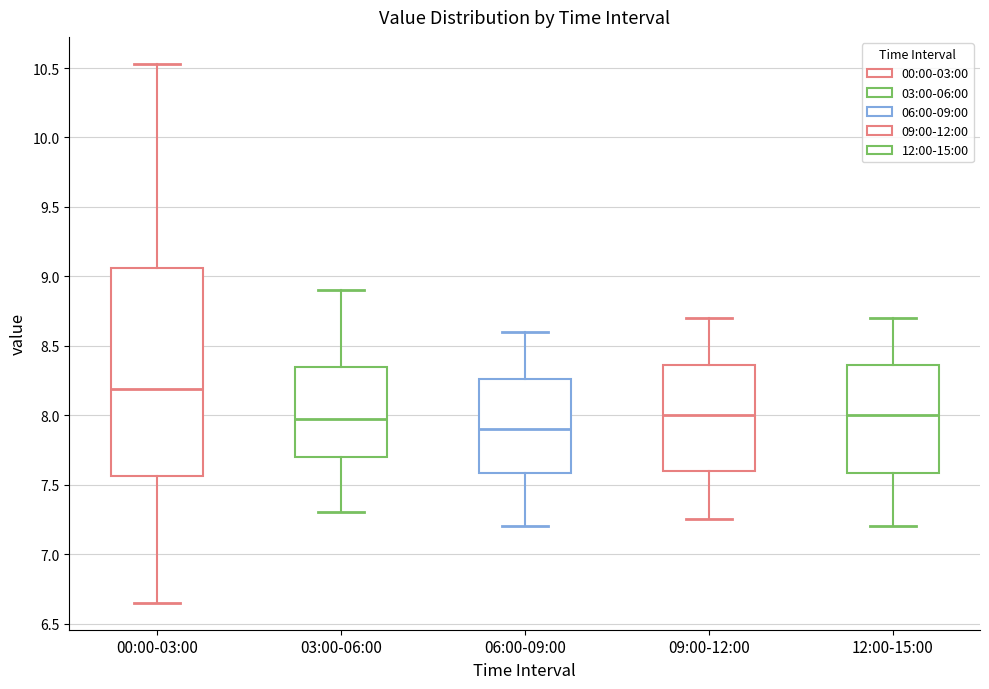

Which box is the tallest, from its lower edge to its upper edge?

00:00-03:00